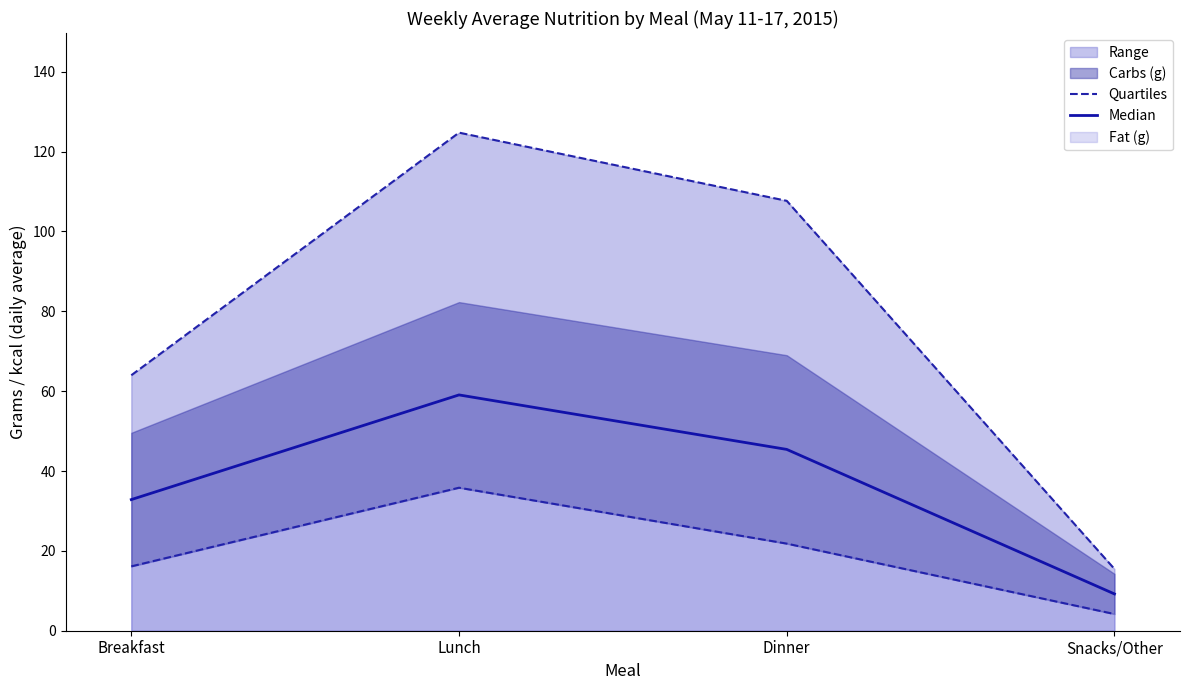

True or false: Median and Quartiles intersect in this chart.

False